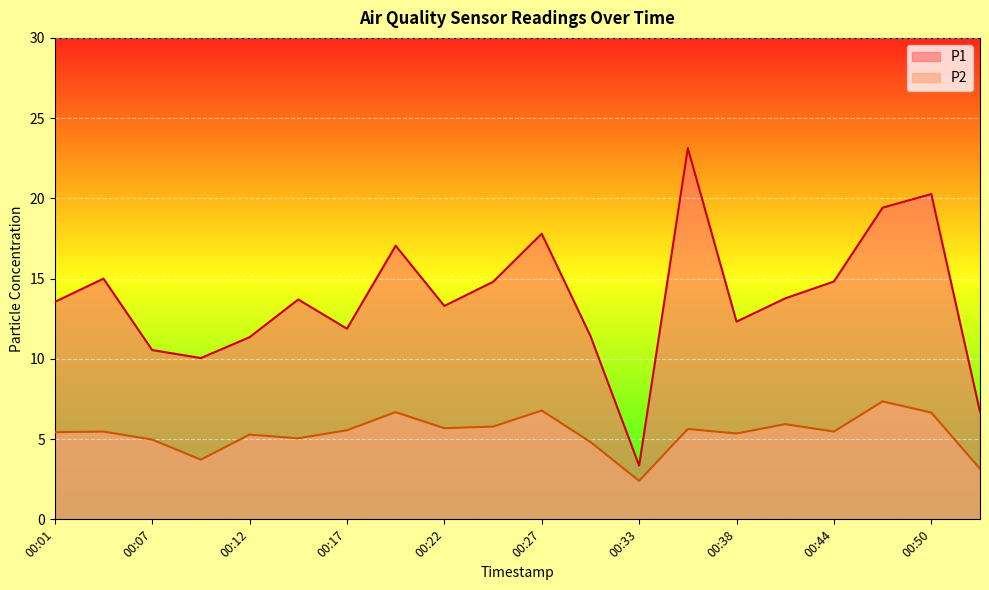

Which has a higher value, 00:44 or 00:30?

00:44